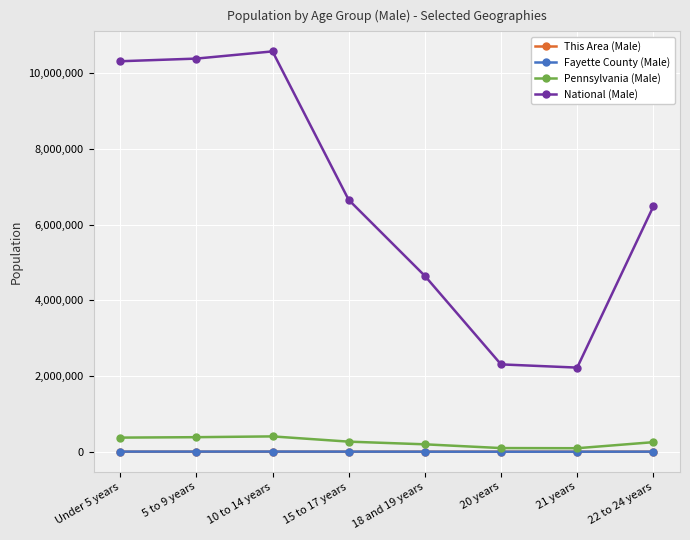

What position from the left is 5 to 9 years?

2